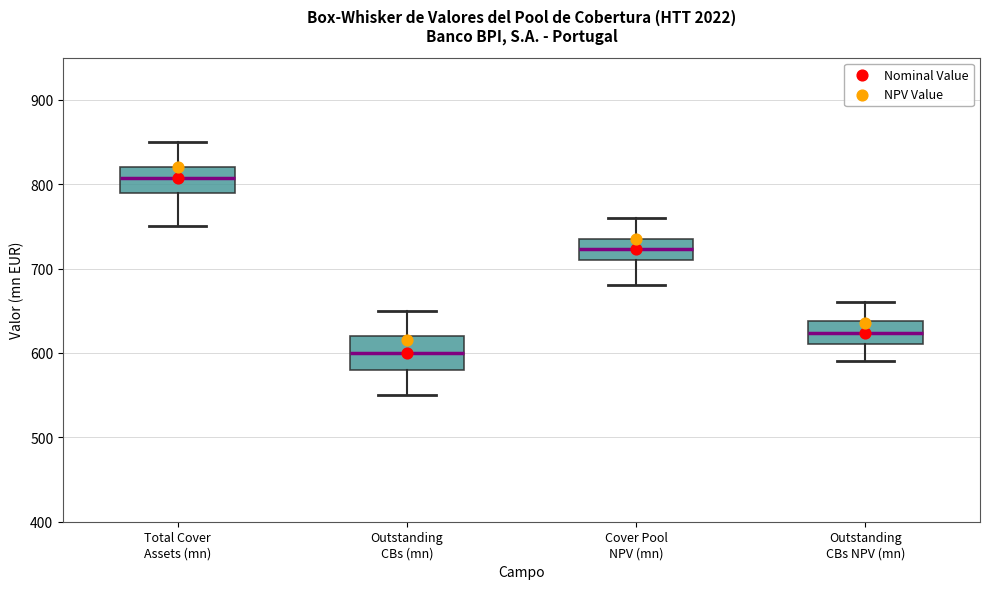

Which box's median line is the lowest?

Outstanding CBs (mn)